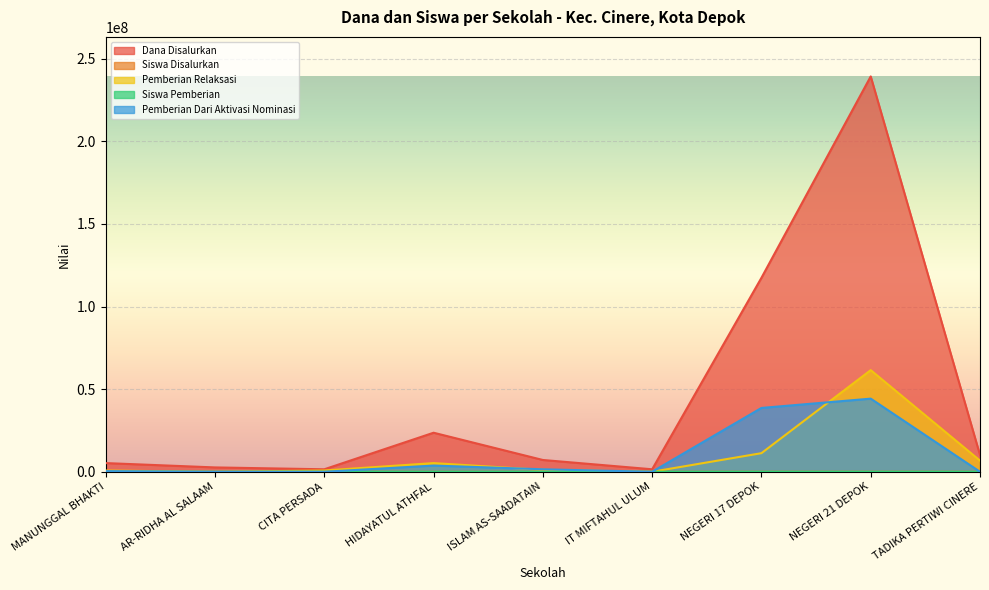

True or false: Siswa Disalurkan and Dana Disalurkan intersect in this chart.

False